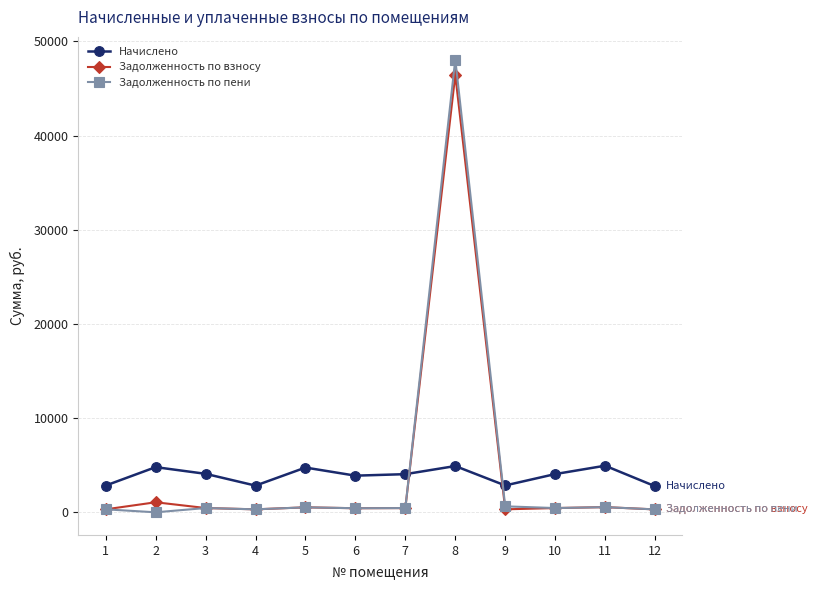

True or false: Начислено and Задолженность по пени intersect in this chart.

True